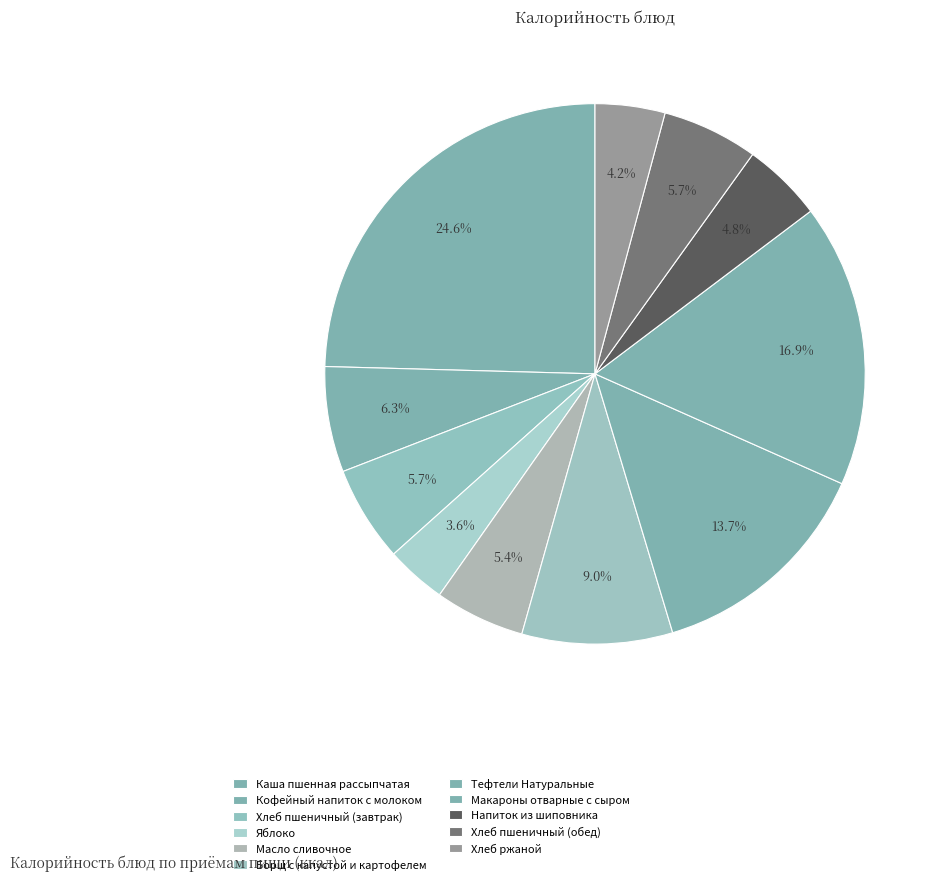

How much of the chart is everything except Напиток из шиповника?

95.2%